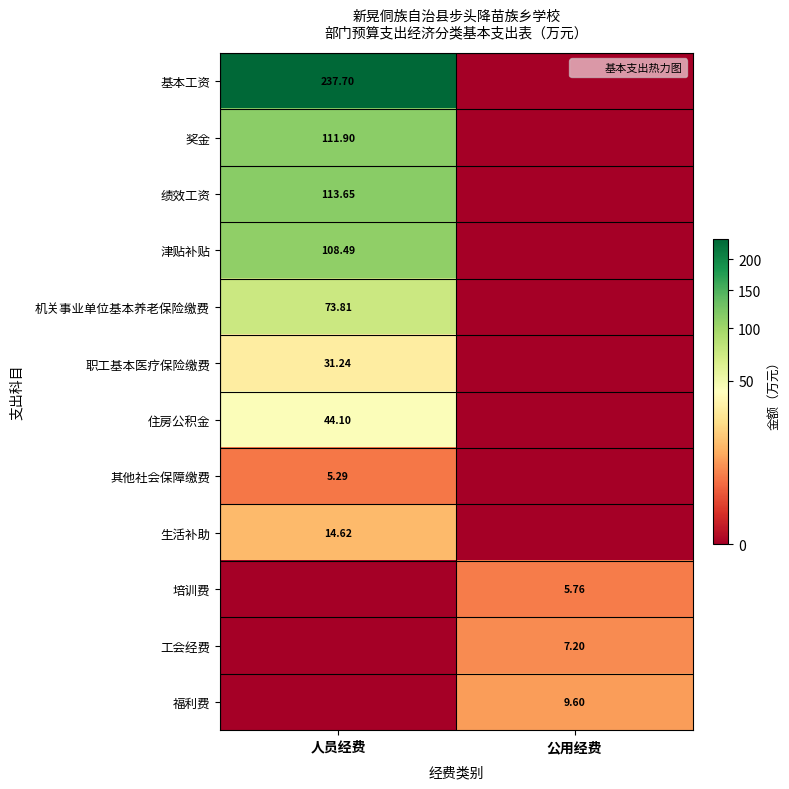

What is the sum of all 机关事业单位基本养老保险缴费 values?

73.8